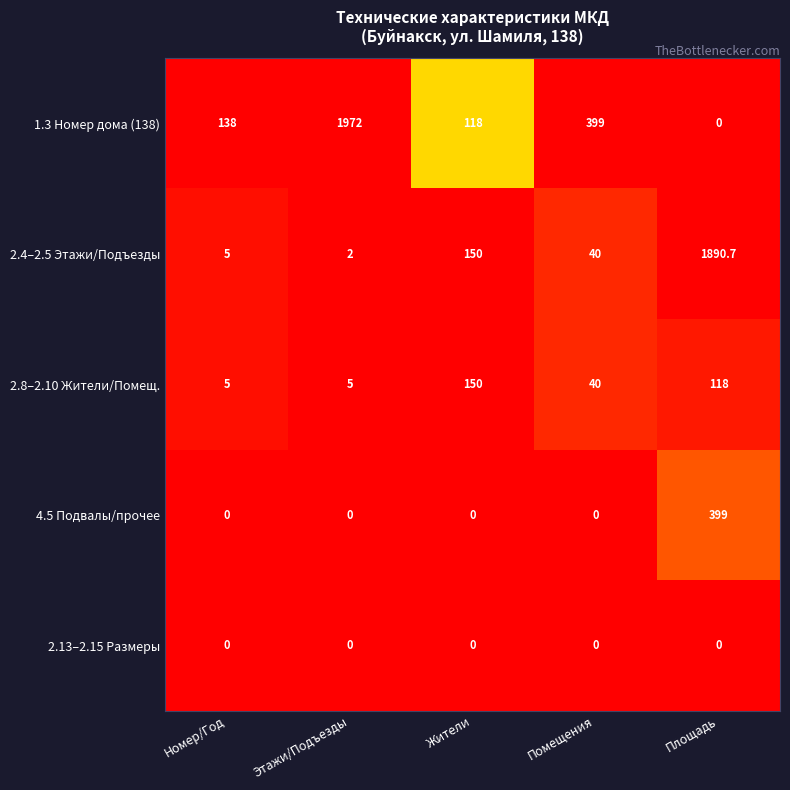

Reading right to left, list all the values displayed in this chart.

1.3 Номер дома (138): Площадь=0.0	Помещения=399.0	Жители=118.0	Этажи/Подъезды=1972.0	Номер/Год=138.0
2.4–2.5 Этажи/Подъезды: Площадь=1890.7	Помещения=40.0	Жители=150.0	Этажи/Подъезды=2.0	Номер/Год=5.0
2.8–2.10 Жители/Помещ.: Площадь=118.0	Помещения=40.0	Жители=150.0	Этажи/Подъезды=5.0	Номер/Год=5.0
4.5 Подвалы/прочее: Площадь=399.0	Помещения=0.0	Жители=0.0	Этажи/Подъезды=0.0	Номер/Год=0.0
2.13–2.15 Размеры: Площадь=0.0	Помещения=0.0	Жители=0.0	Этажи/Подъезды=0.0	Номер/Год=0.0